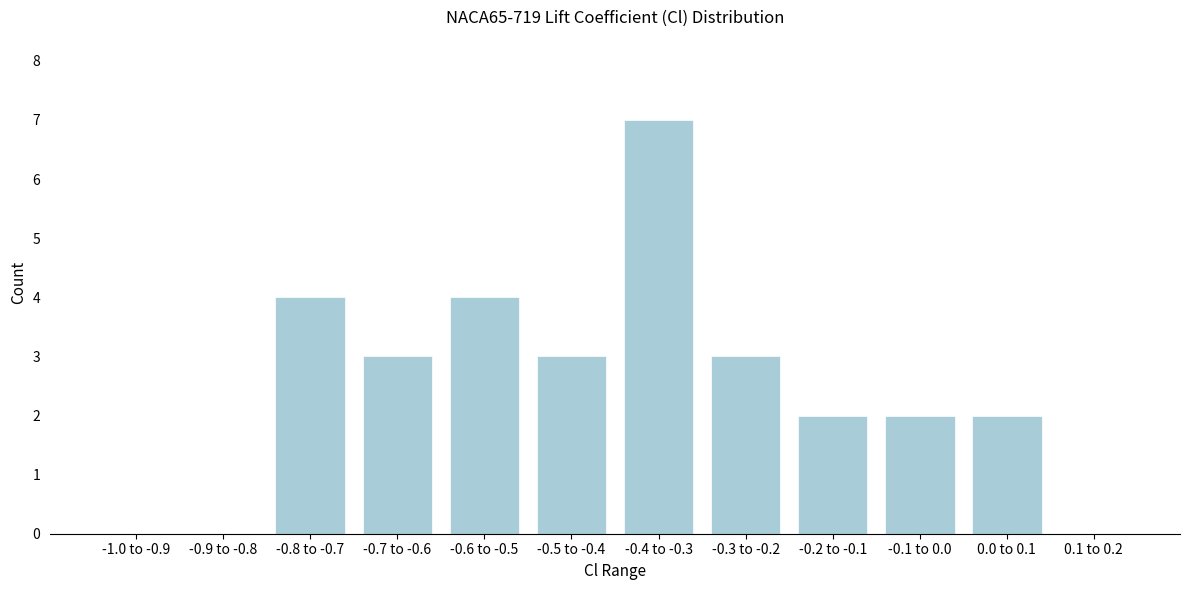

Reading left to right, transcribe all the data shown in this chart.

-1.0 to -0.9=0	-0.9 to -0.8=0	-0.8 to -0.7=4	-0.7 to -0.6=3	-0.6 to -0.5=4	-0.5 to -0.4=3	-0.4 to -0.3=7	-0.3 to -0.2=3	-0.2 to -0.1=2	-0.1 to 0.0=2	0.0 to 0.1=2	0.1 to 0.2=0